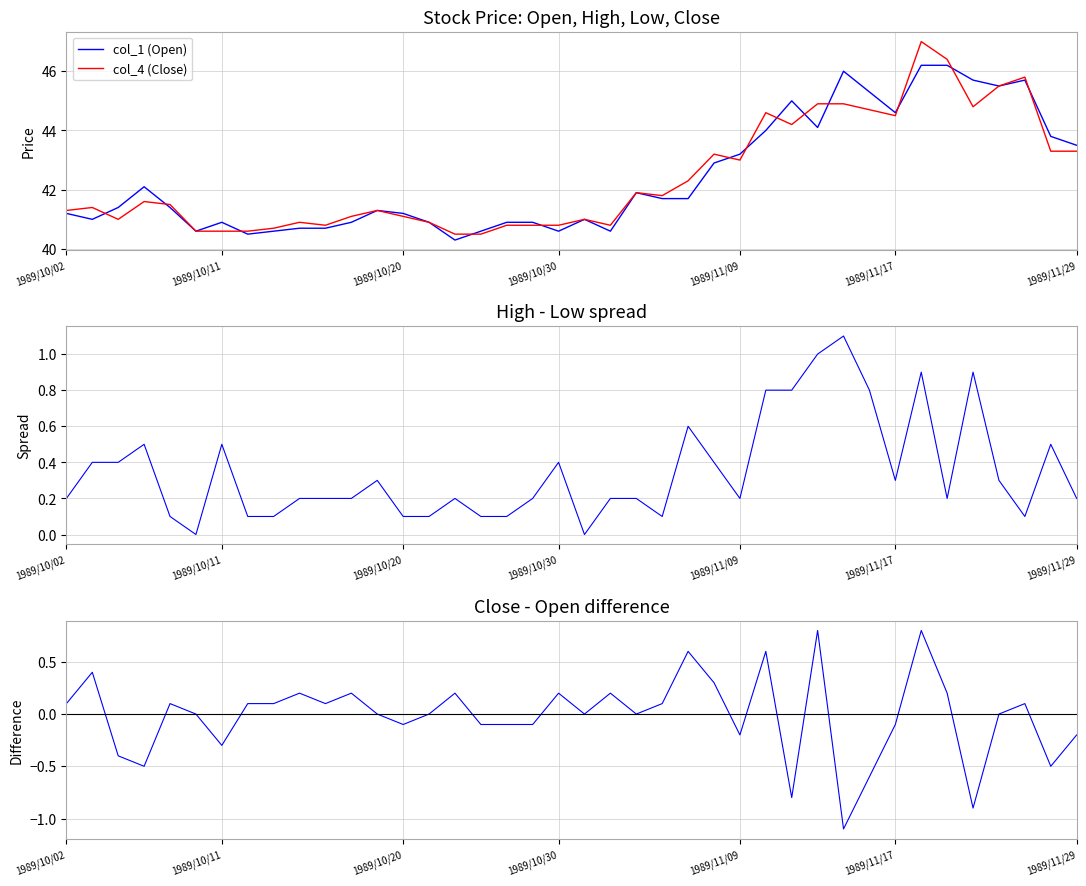

What is the value of the Close - Open point at the 30th from the left?

0.8